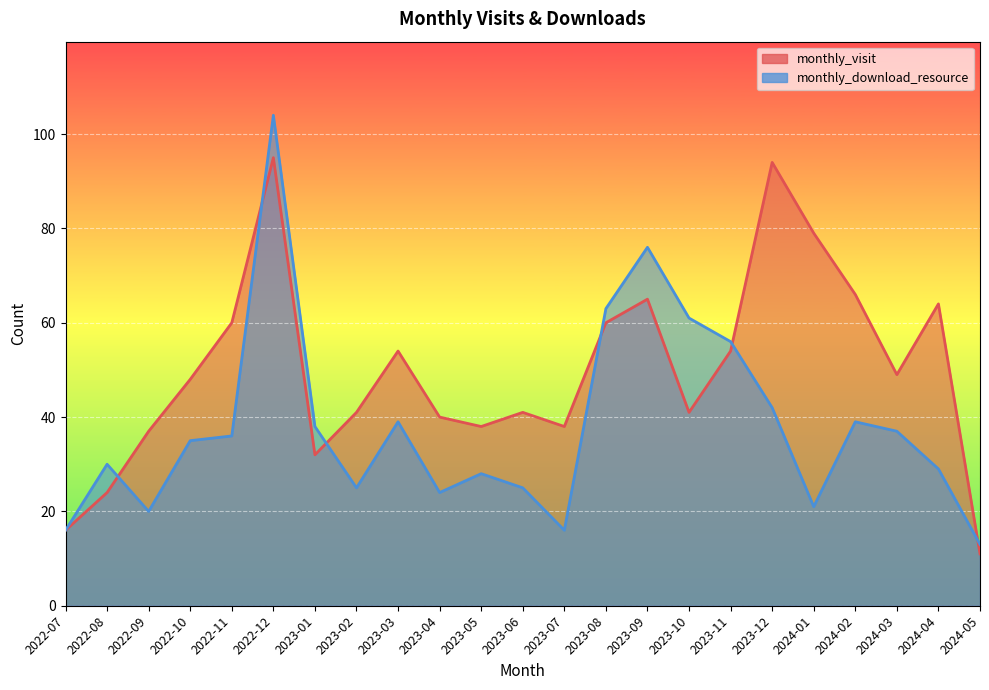

Does the chart display data point markers on the line(s)?

No